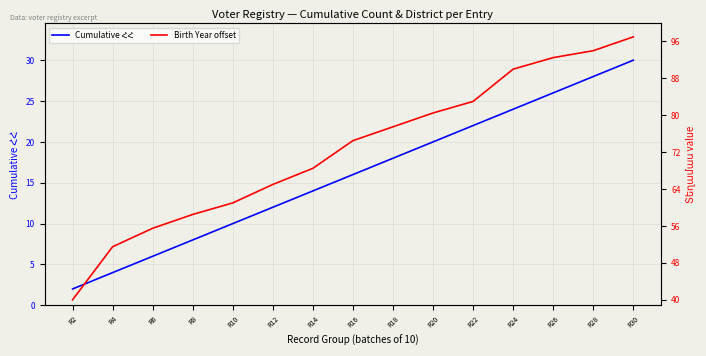

Rank the series by their average value, from lowest to highest.

Cumulative ՀՀ, Birth Year offset